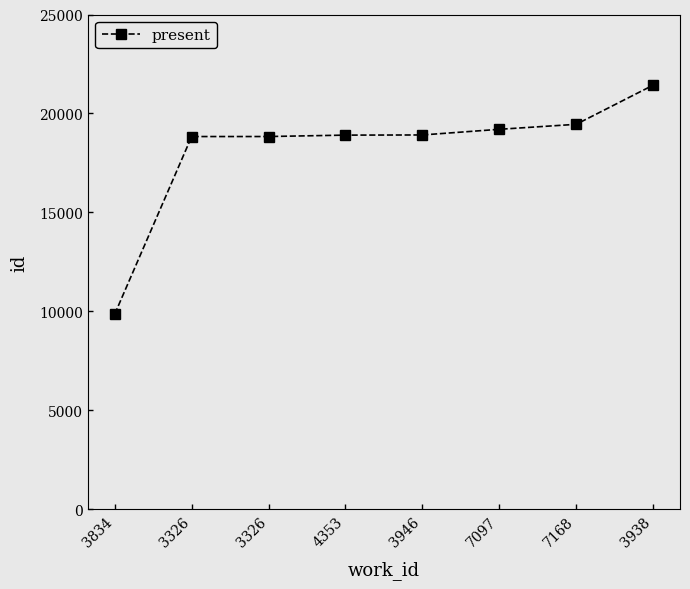

Is this an area chart (filled region under the line)?

No